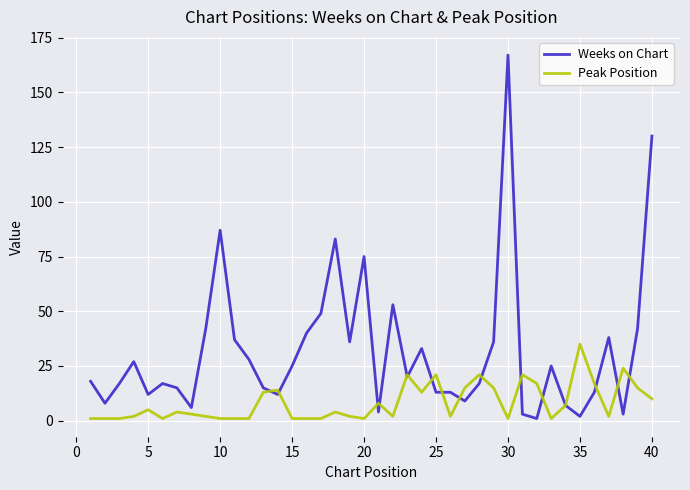

Does the chart display data point markers on the line(s)?

No